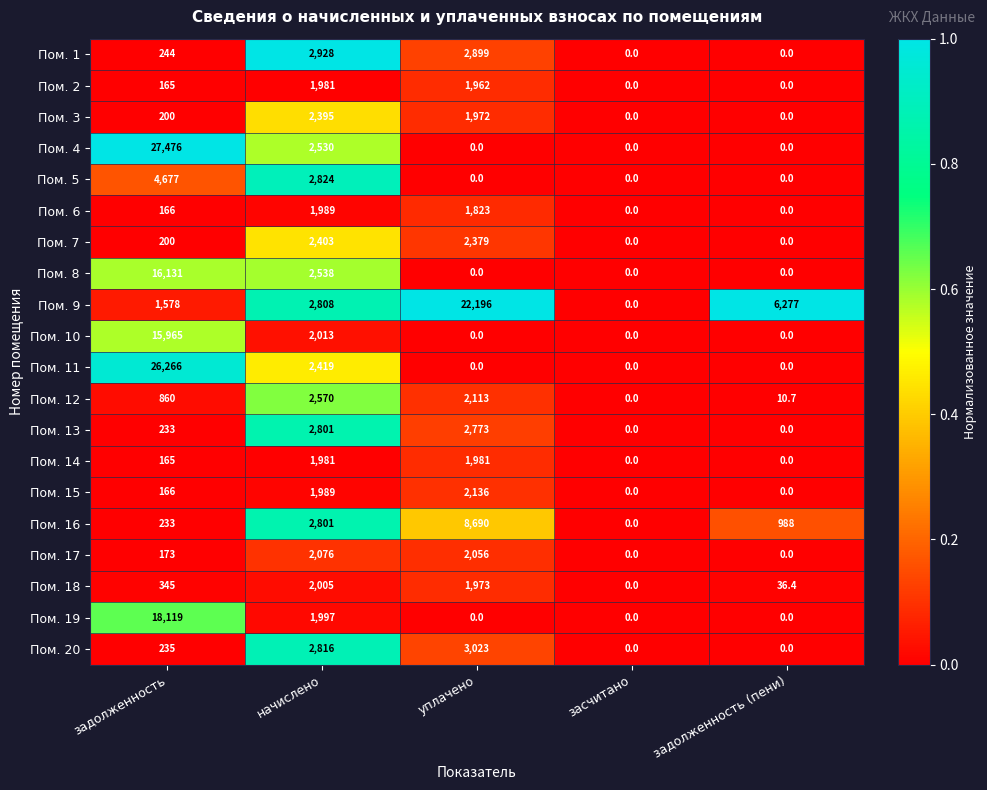

What is the maximum value shown in the chart?

27476.0